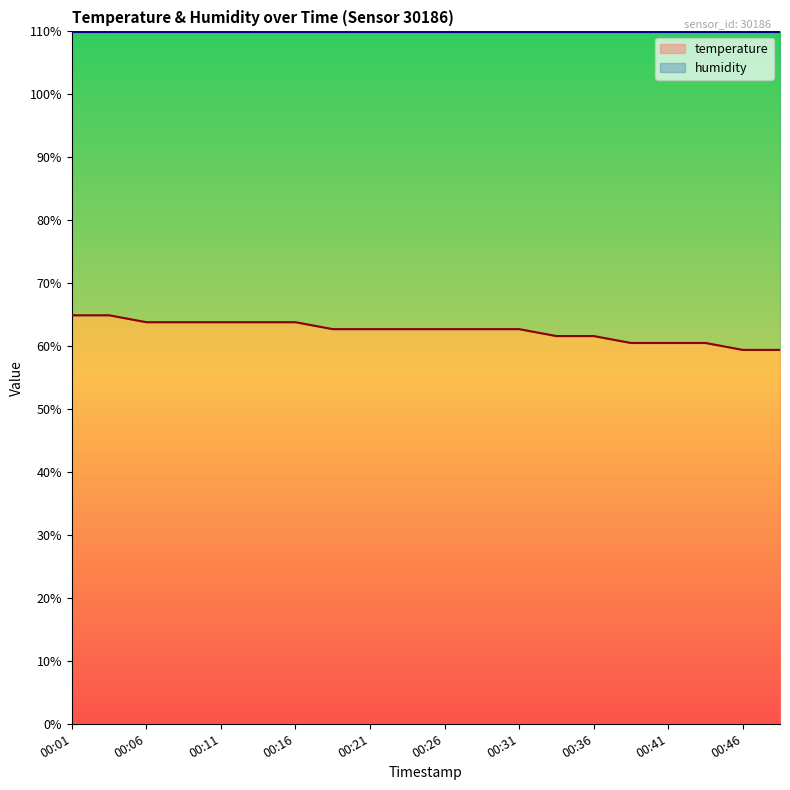

Which label corresponds to the largest value in the chart?

00:01